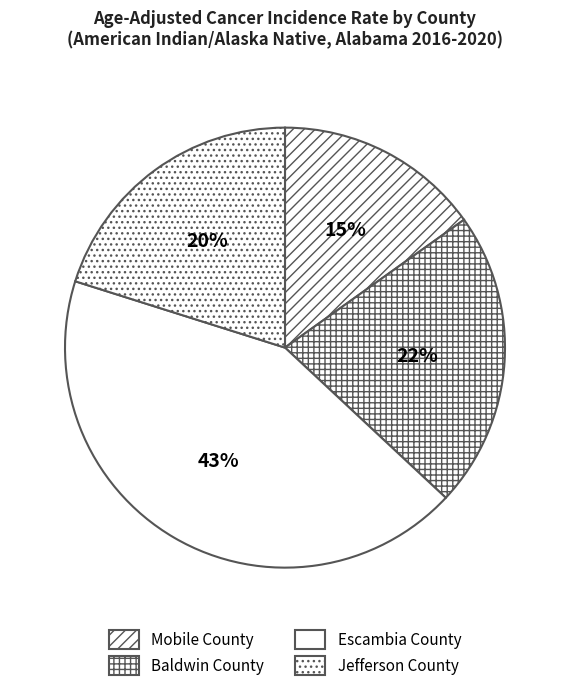

How many slices are in this pie chart?

4